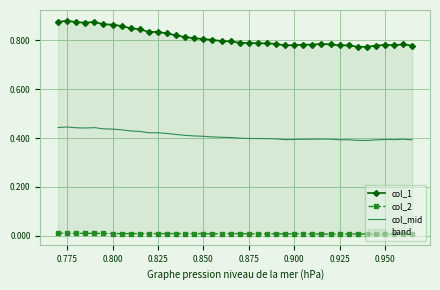

What is the difference between the maximum and second lowest values in the col_mid series?

0.1